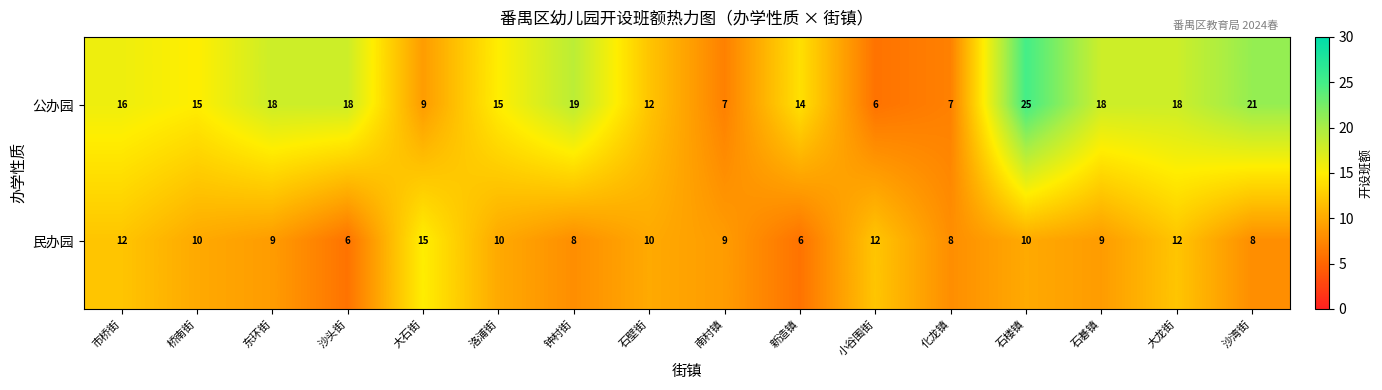

What is the greatest value displayed?

25